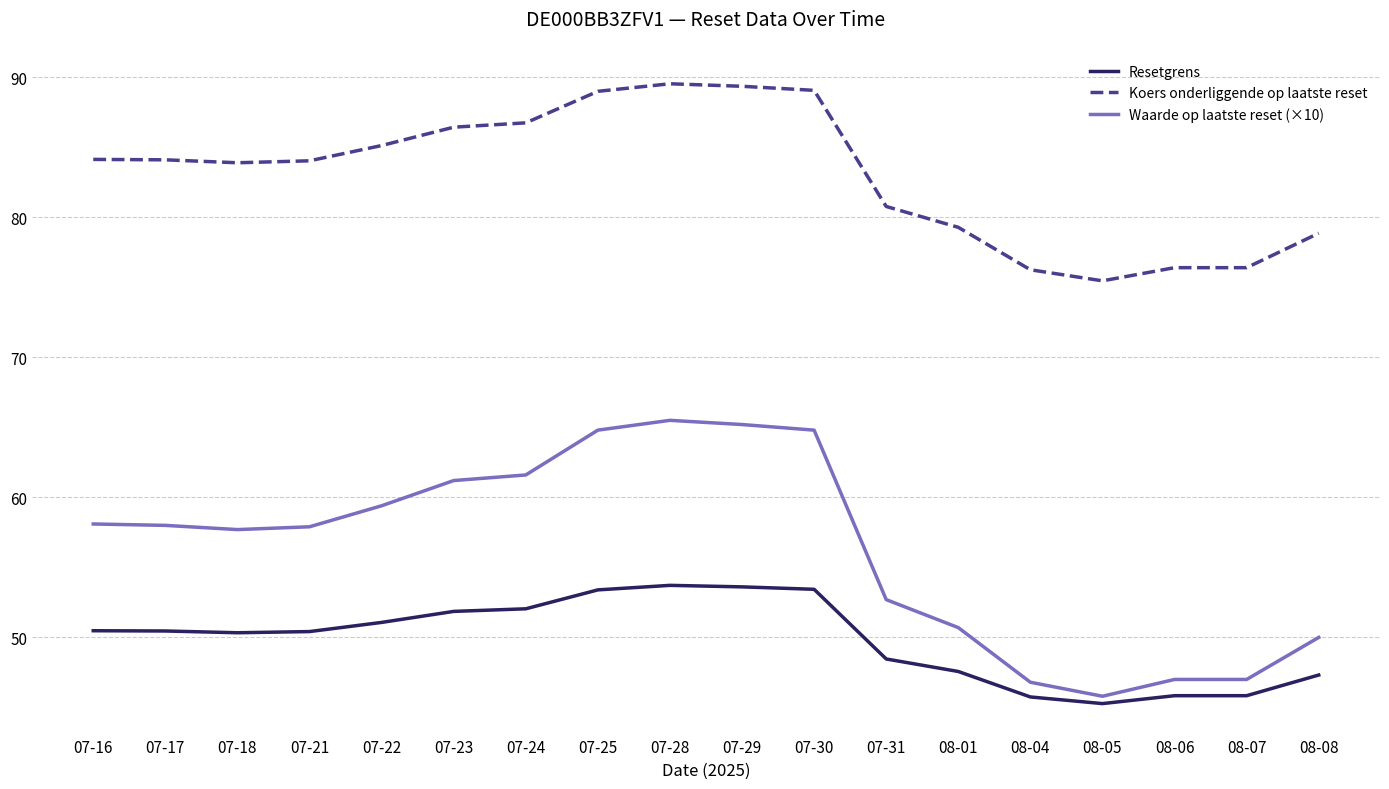

Is it true that Waarde op laatste reset (×10) equals 65.2 at 07-29?

True